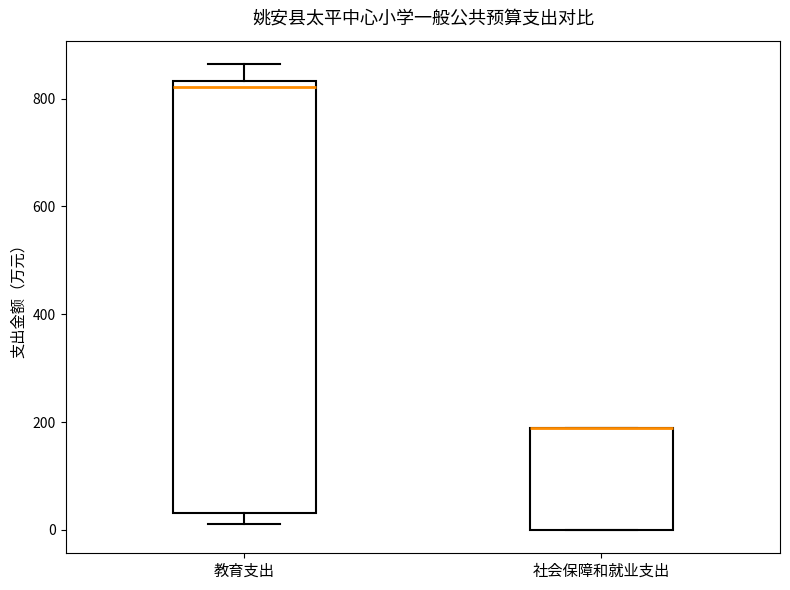

Where is the upper edge of the box for 社会保障和就业支出 on the y-axis? The values are not printed on the chart, so give them approximately, as read against the axis.

180